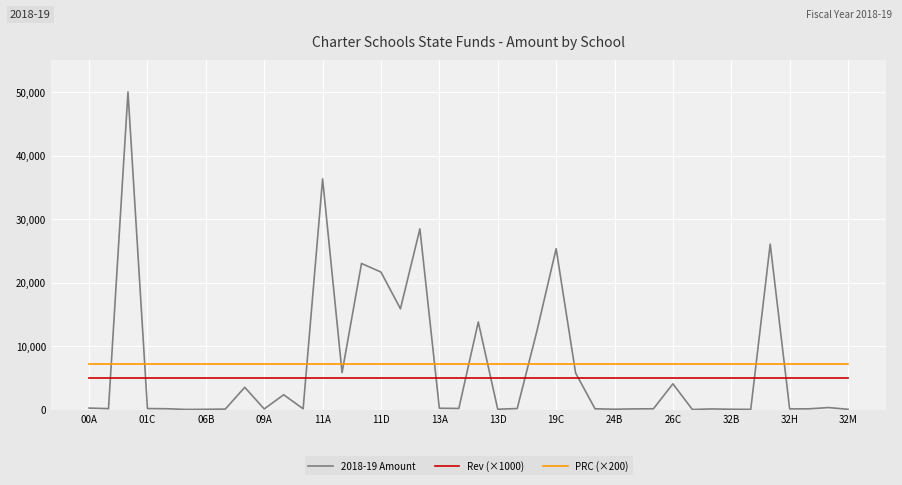

List the series in order of their peak value, lowest first.

Rev (×1000), PRC (×200), 2018-19 Amount